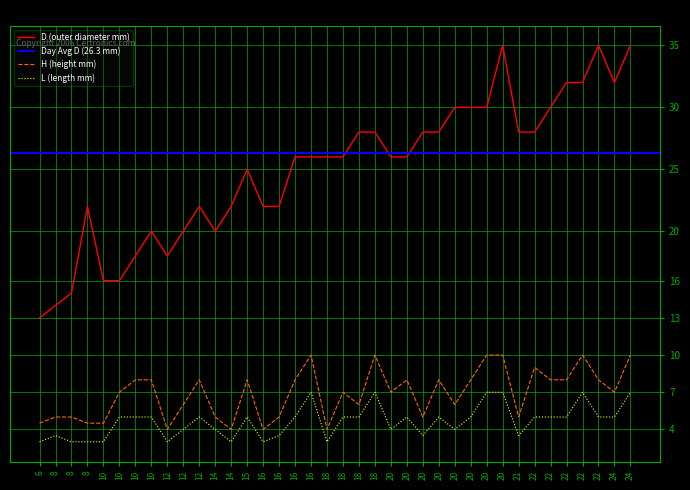

Which series changed the most between 15 and 20?

D